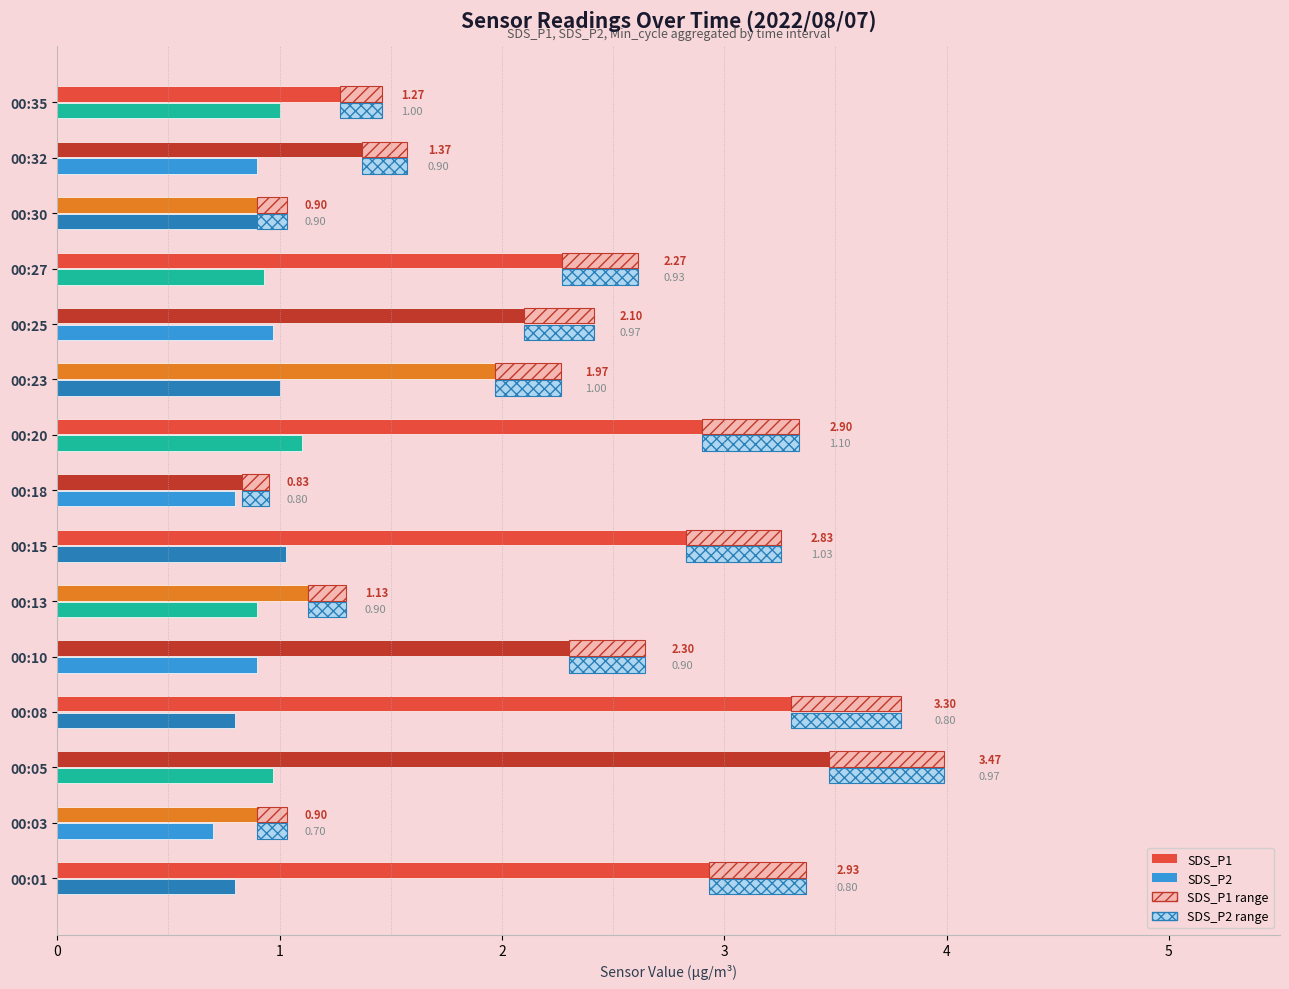

At which category is the sum across all series the highest?

00:05